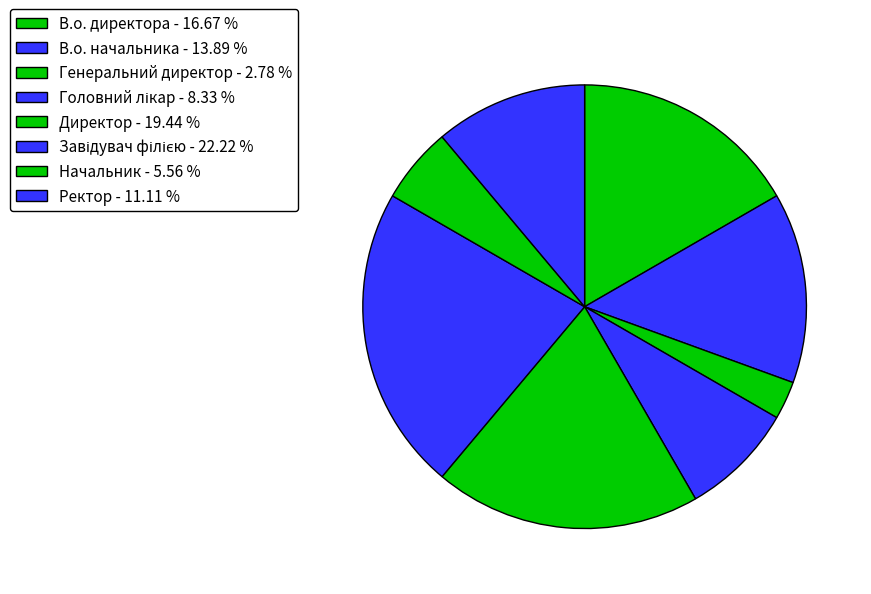

Does Директор account for over 50% of the chart?

No